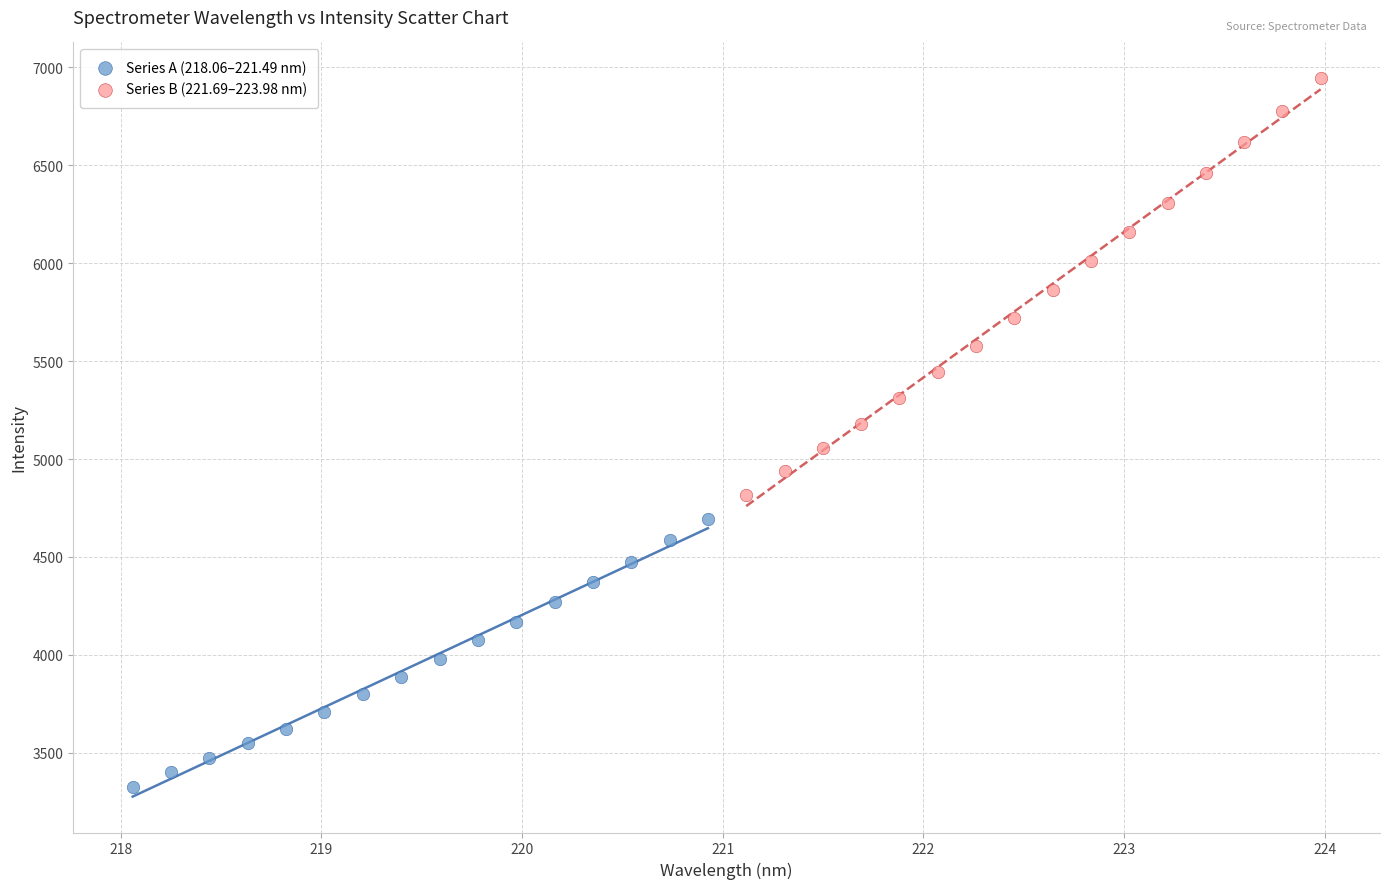

Which series contains the lowest Y value?

Series A (218.06–221.49 nm)